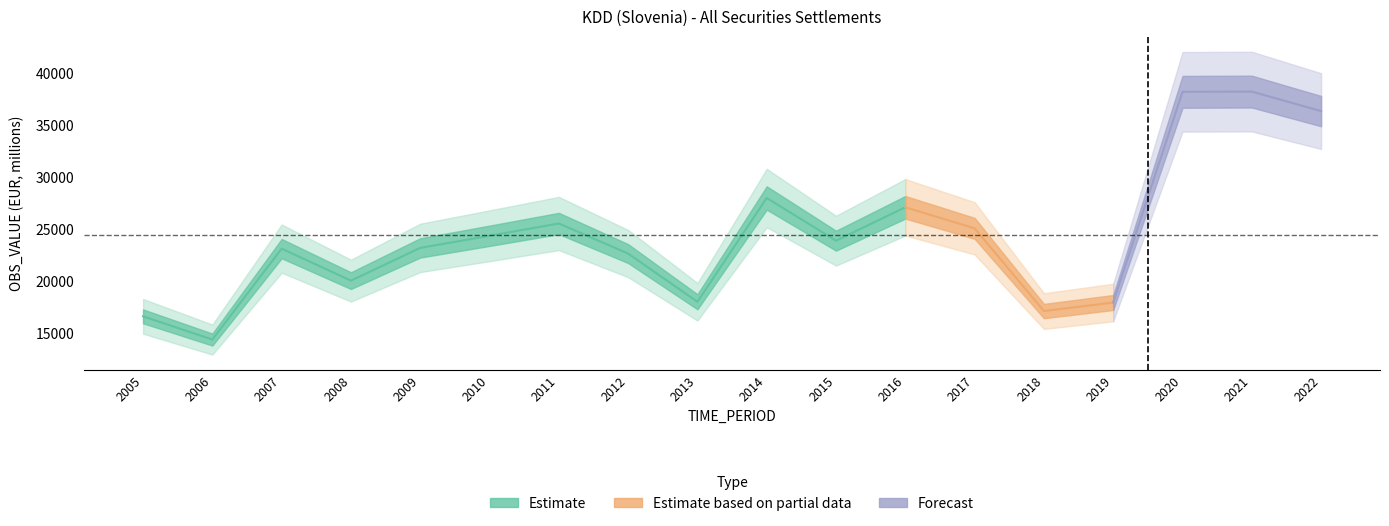

What is the difference between the maximum and minimum values?

23809